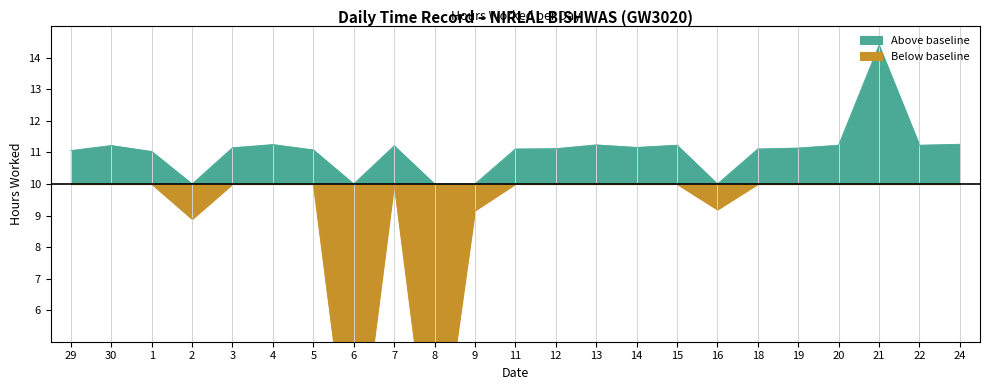

How many interior local valleys (lower than both neighbors) does the data have?

6